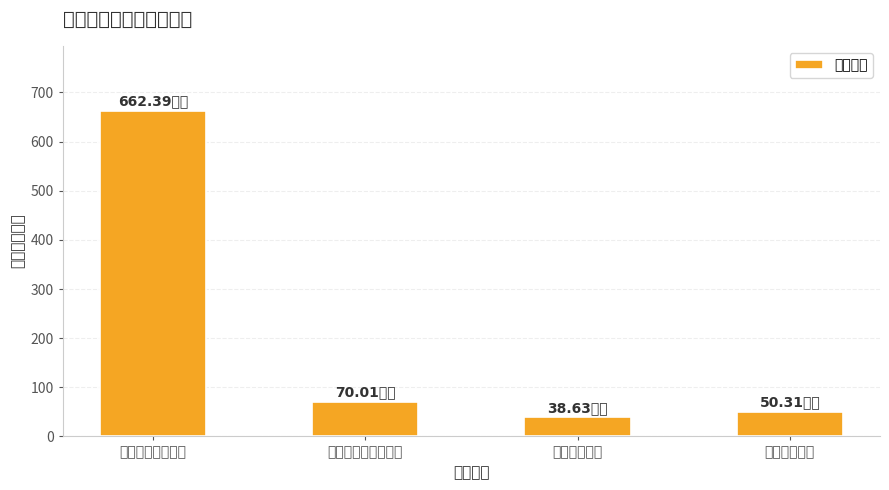

What is the change in value from 社会保障和就业支出 to 住房保障支出?

-19.7